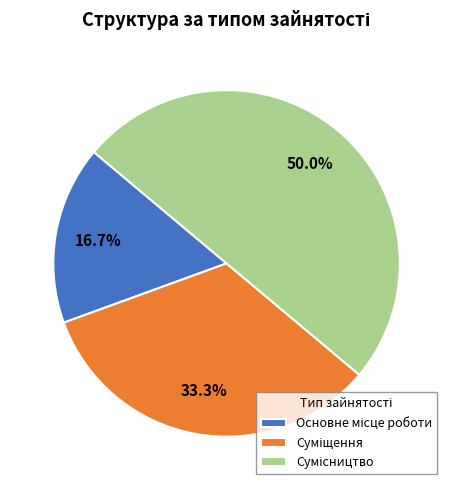

Which slice is the largest?

Сумісництво